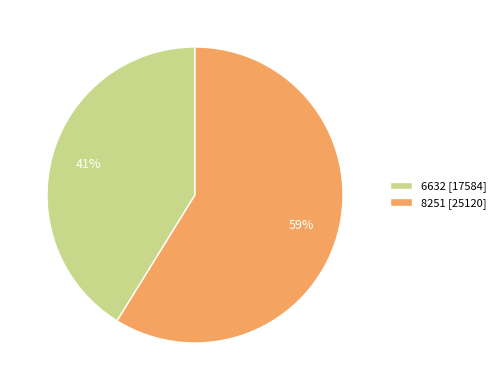

Rank the categories by value from highest to lowest.

8251, 6632